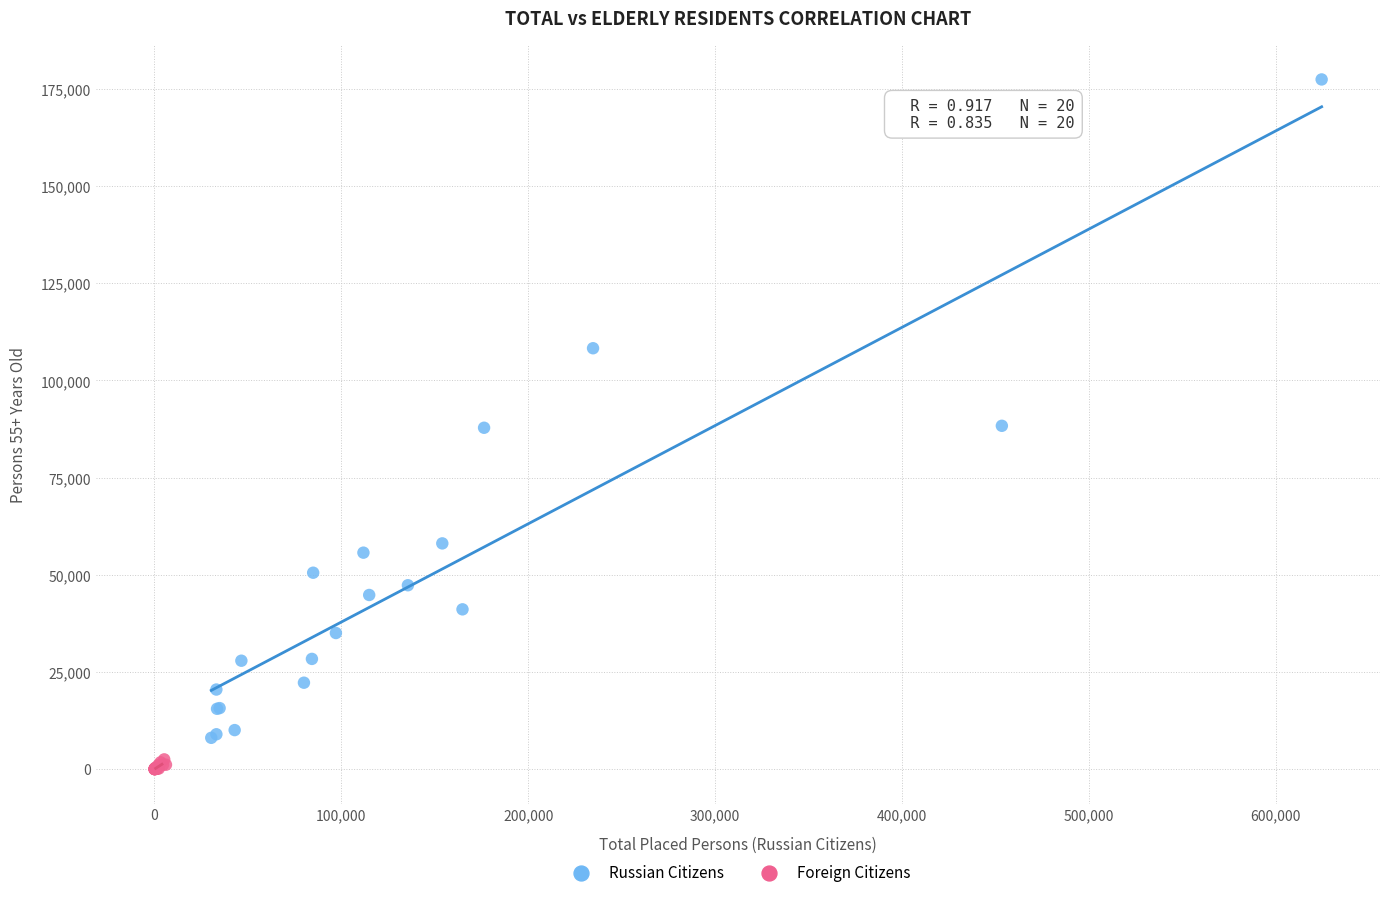

Which series reaches the minimum Y coordinate?

Foreign Citizens